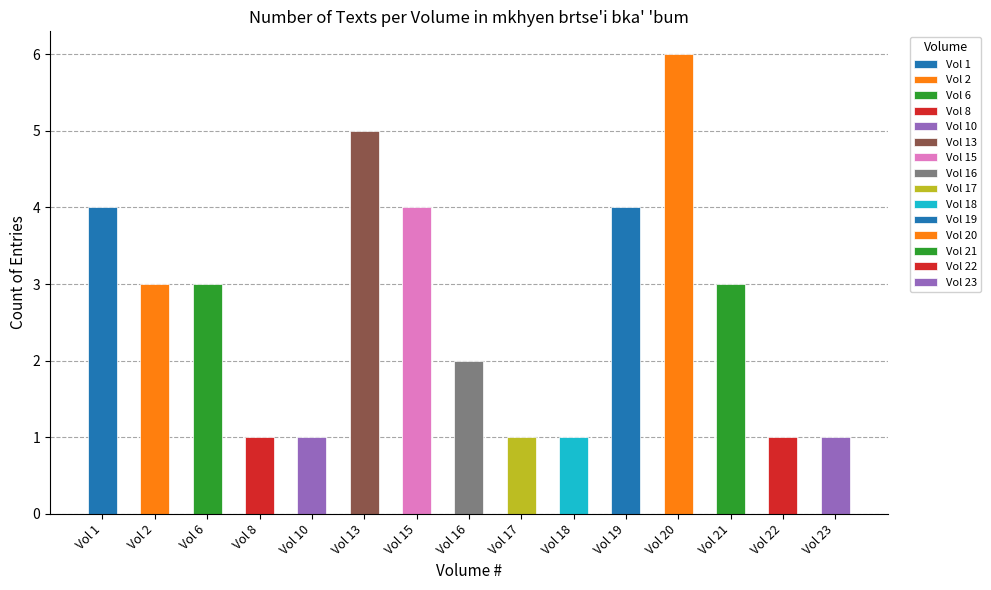

List the labels in order of value, largest first.

Vol 20, Vol 13, Vol 1, Vol 15, Vol 19, Vol 2, Vol 6, Vol 21, Vol 16, Vol 8, Vol 10, Vol 17, Vol 18, Vol 22, Vol 23